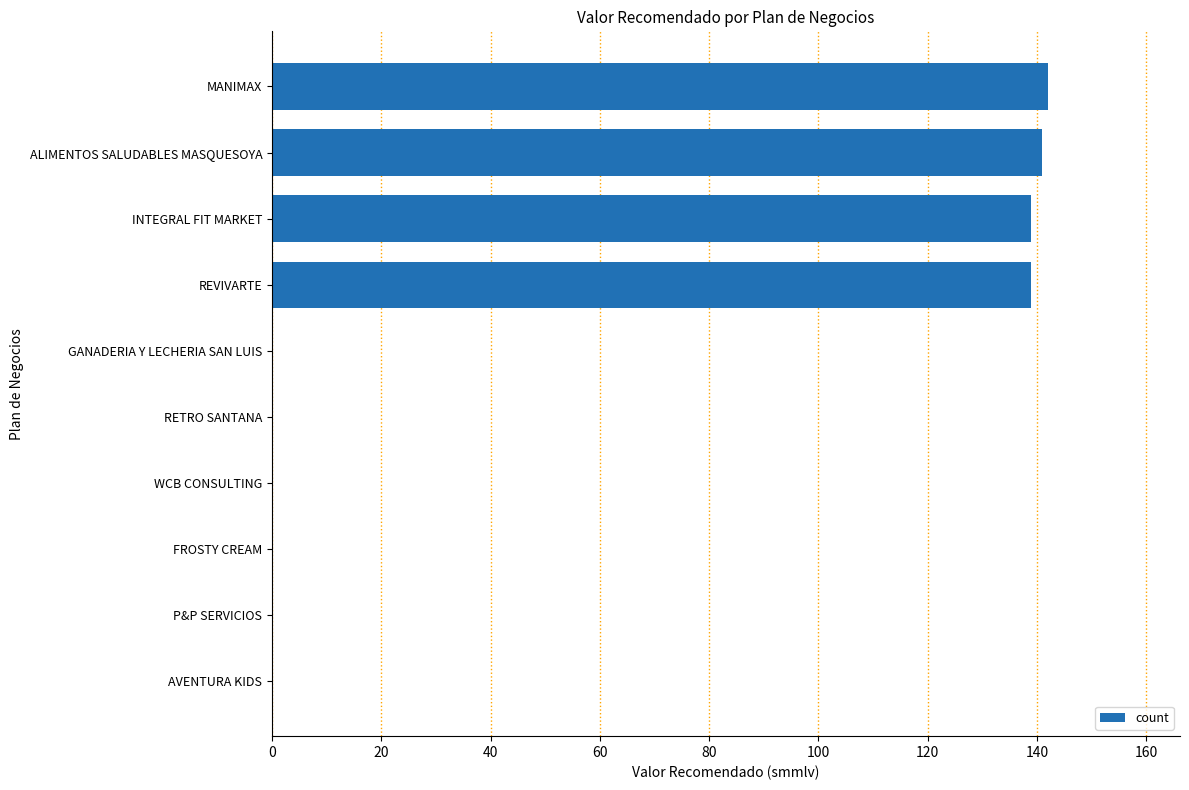

What is the change in value from AVENTURA KIDS to MANIMAX?

+142